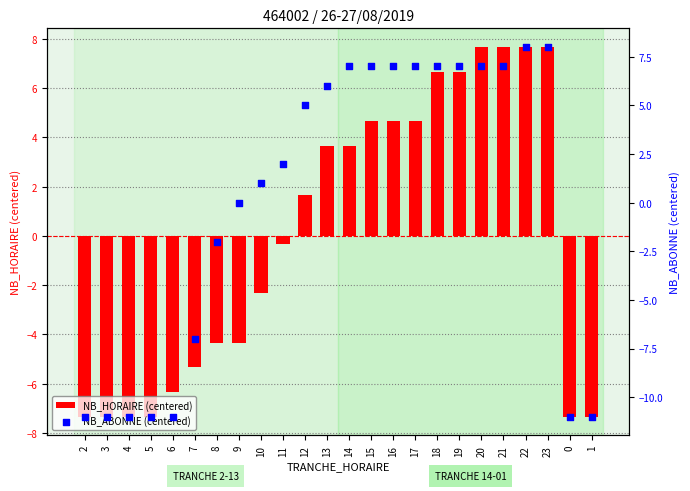

At how many categories does at least one series exceed -6?

17